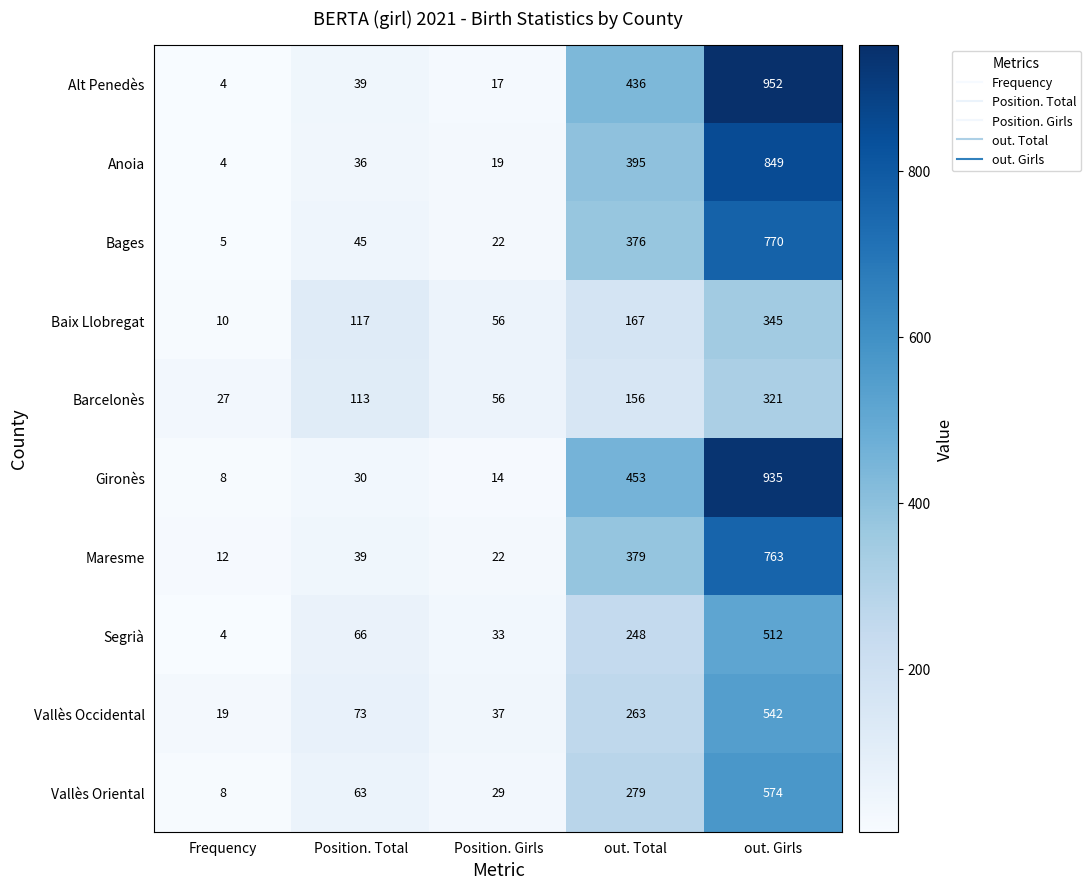

Where is Vallès Oriental nearest to the value 291?

out. Total